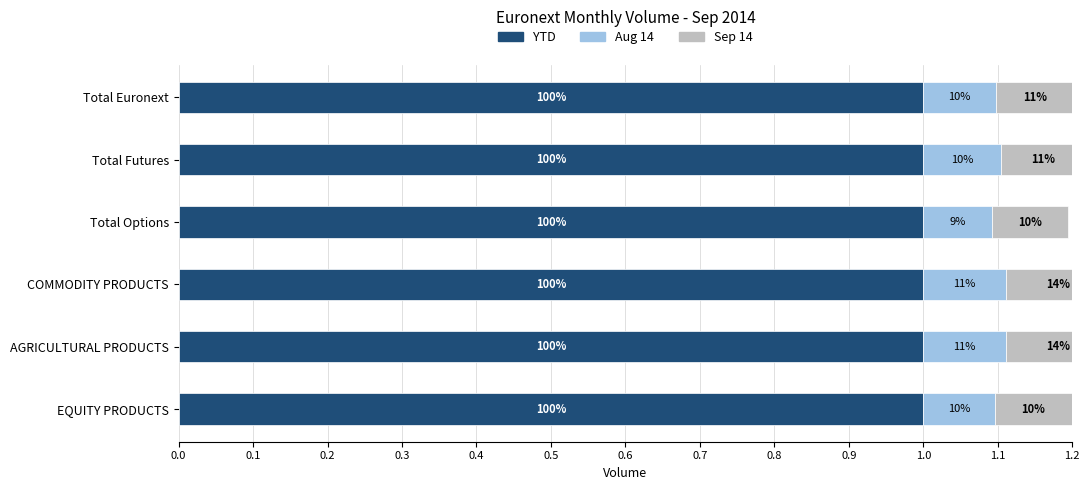

What is the value of the Aug 14 bar at the 4th from the left?

0.1